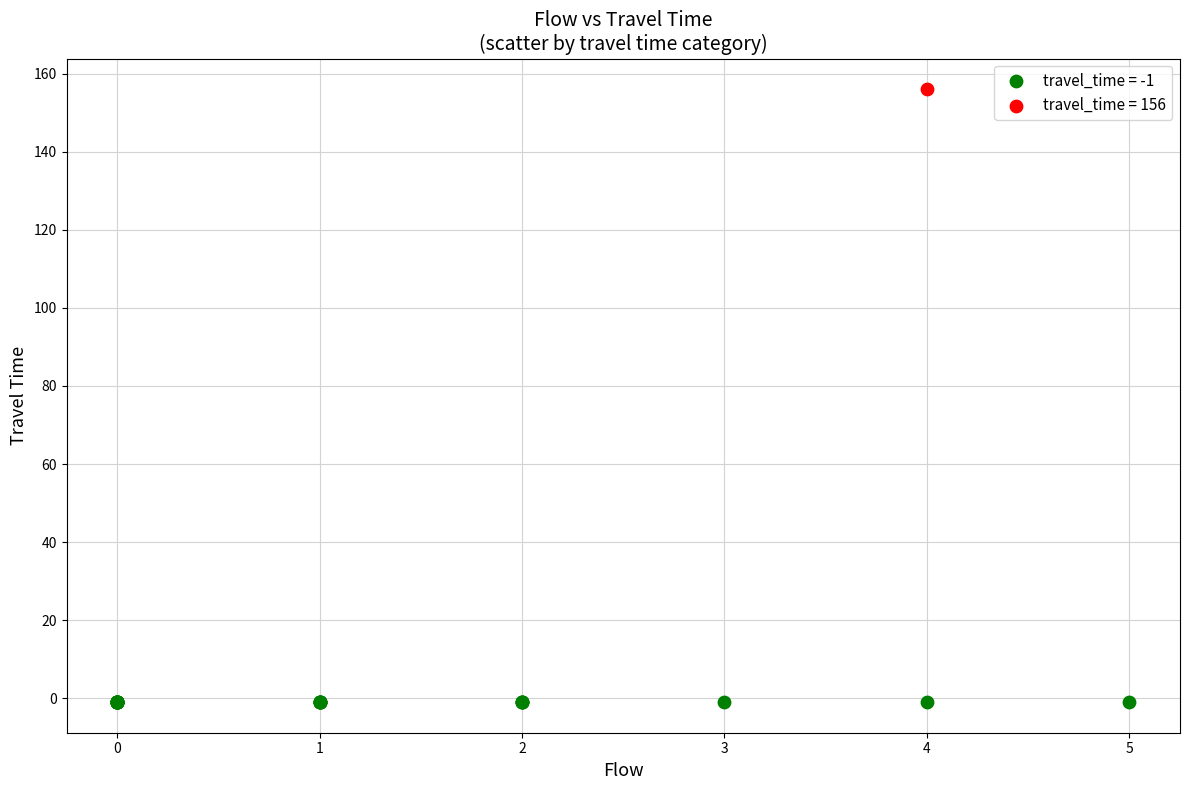

Which series contains the highest Y value?

travel_time = 156